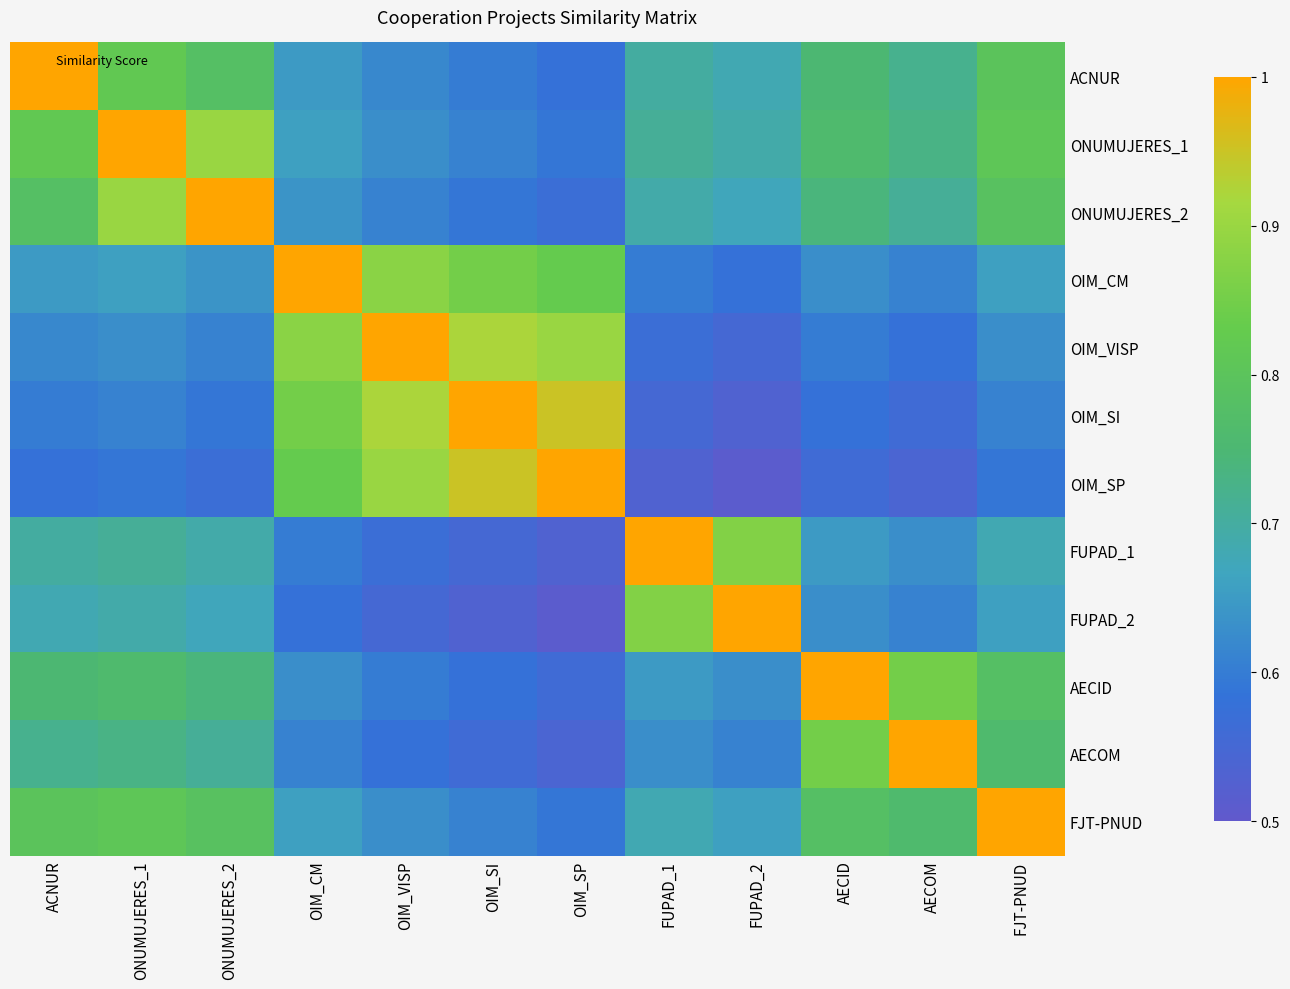

Rank the series at ONUMUJERES_1 from lowest to highest value.

OIM_SP, OIM_SI, OIM_VISP, OIM_CM, FUPAD_2, FUPAD_1, AECOM, AECID, FJT-PNUD, ACNUR, ONUMUJERES_2, ONUMUJERES_1